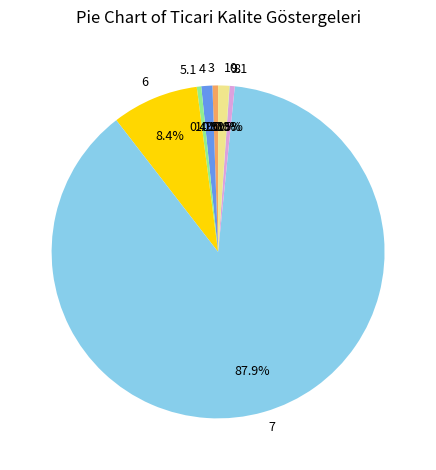

Approximately how many times larger is the value at 3 compared to 5.1?

1.3